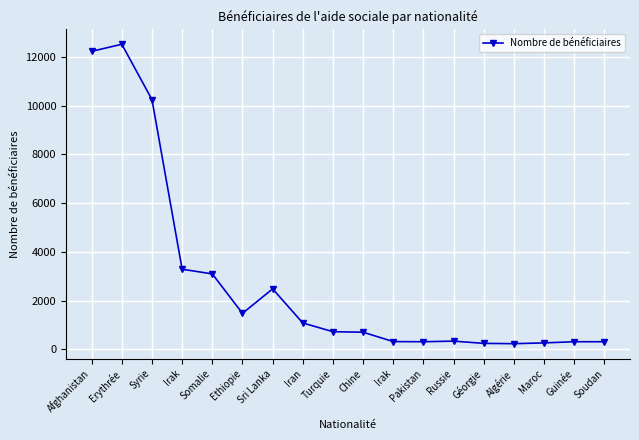

Does the chart have visible grid lines?

Yes